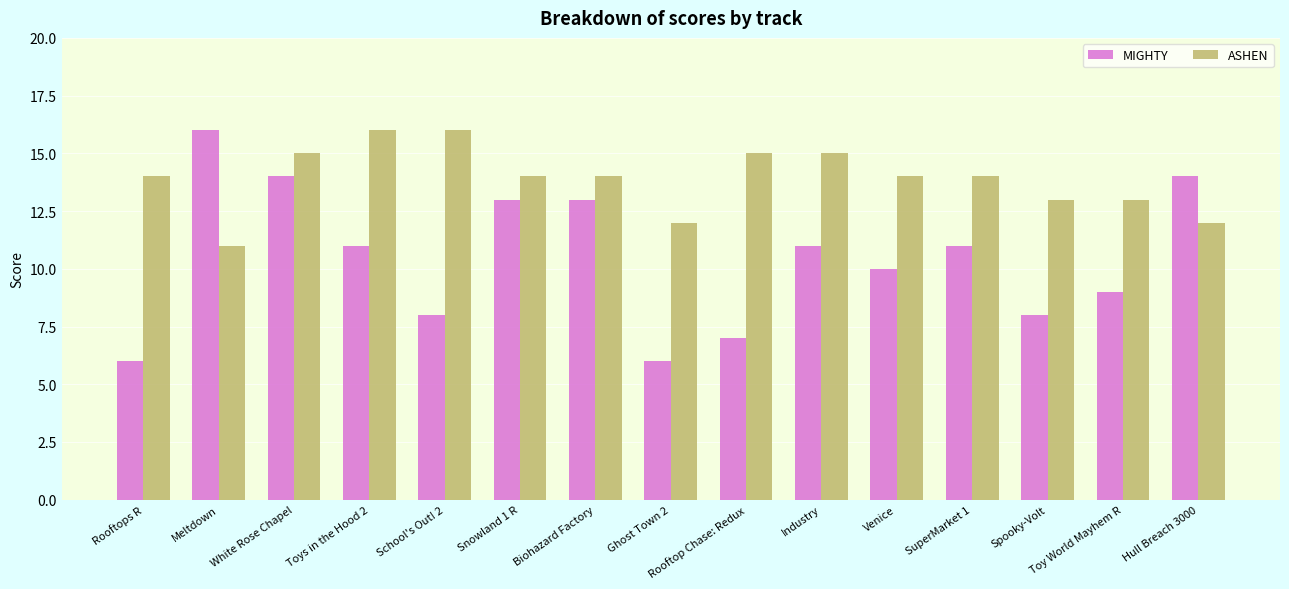

List the series in order of their overall mean, highest first.

ASHEN, MIGHTY